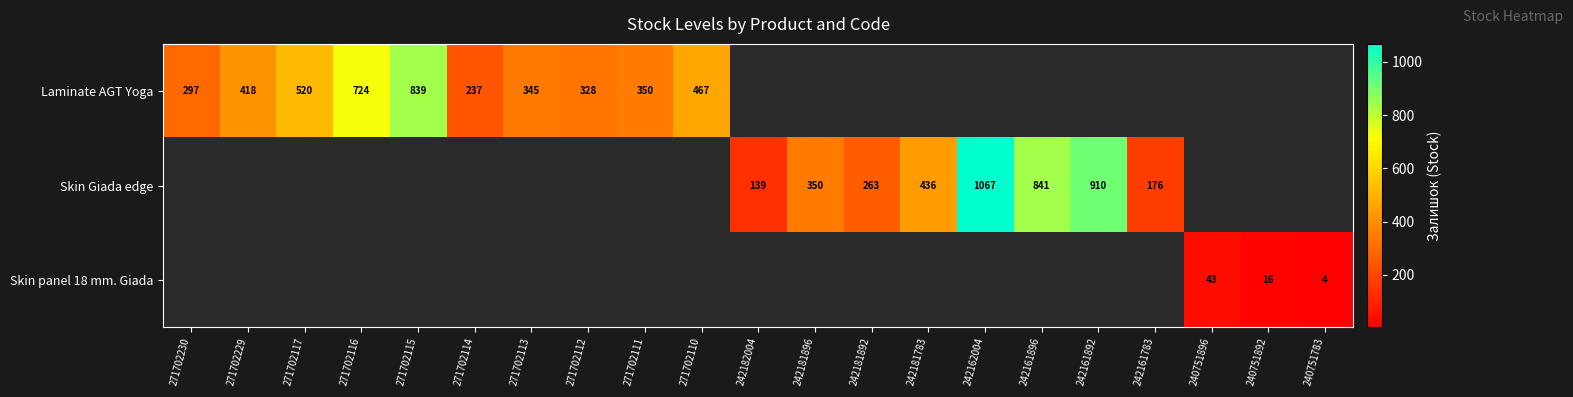

What is the maximum value shown in the chart?

1067